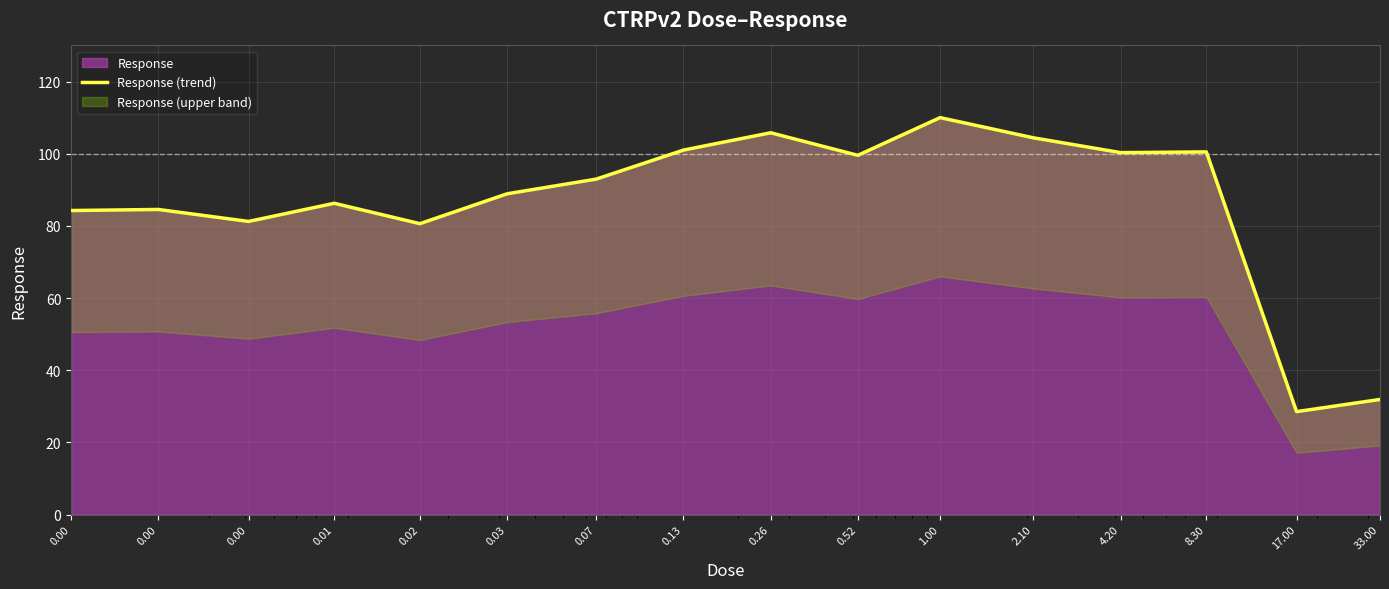

Reading right to left, what are all the values shown in this chart?

31.9	28.5	100.5	100.3	104.4	110.0	99.5	105.8	101.0	93.0	88.9	80.6	86.3	81.2	84.5	84.2